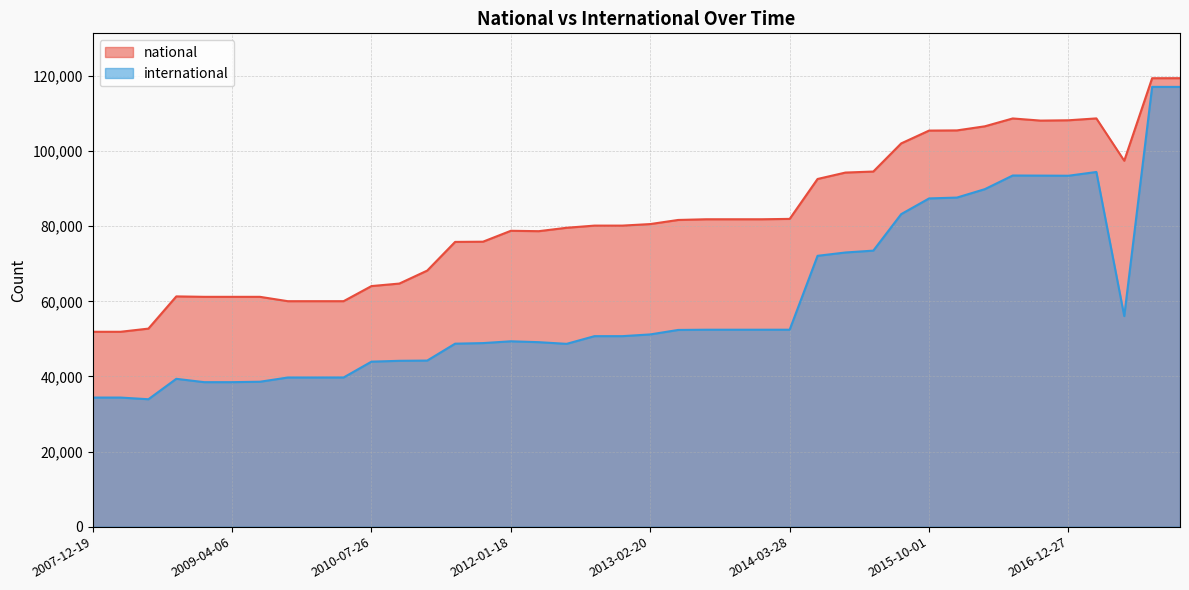

What are all the series names shown in the legend?

national, international